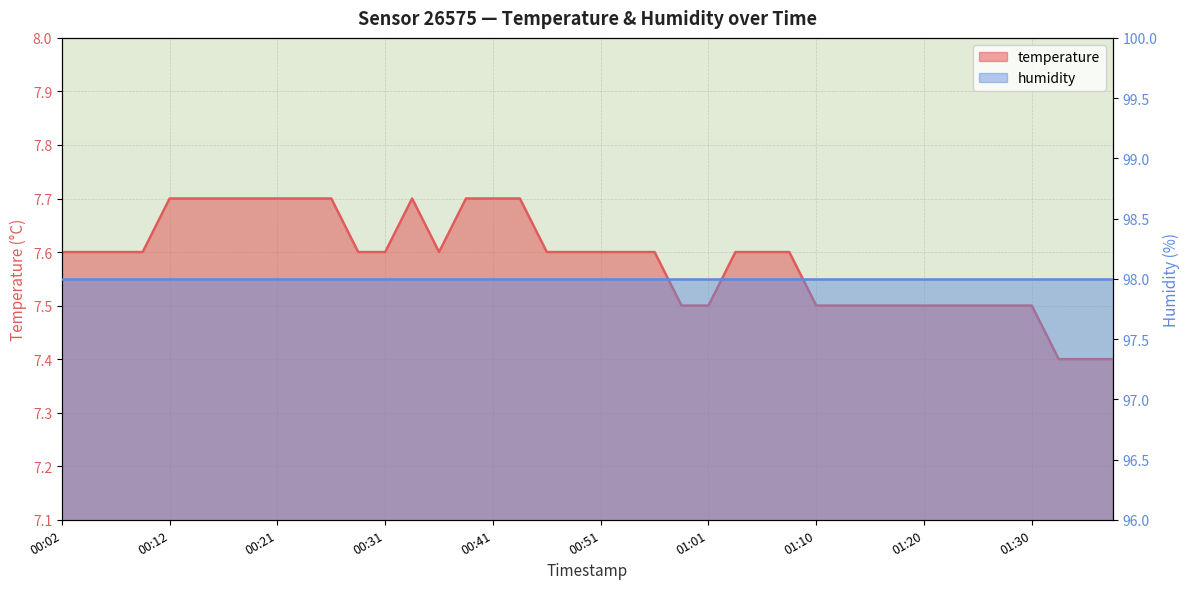

Count the values in the range 7 to 8.

40